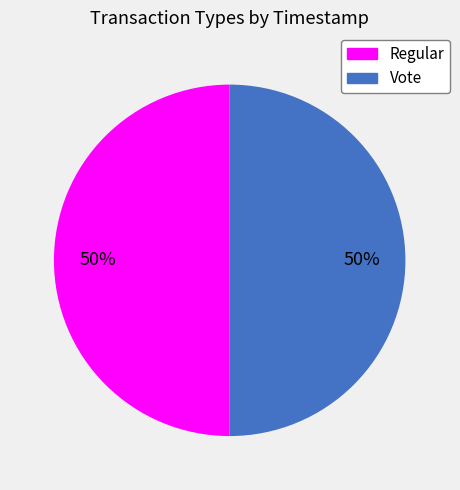

The Regular slice represents 41% of the pie. True or false?

False